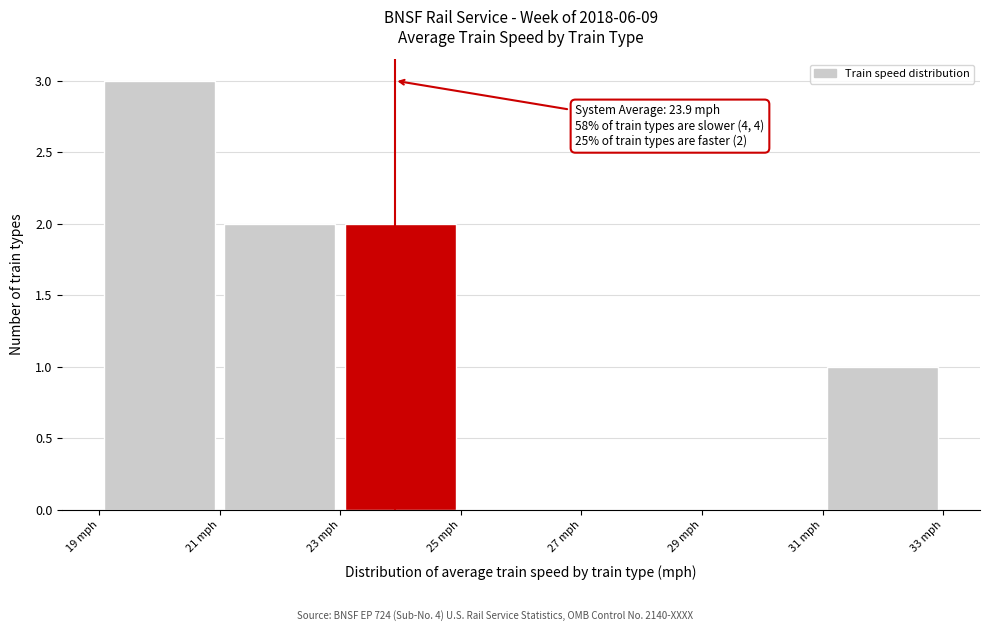

Which range on the x-axis has the tallest bar?

19 to 21